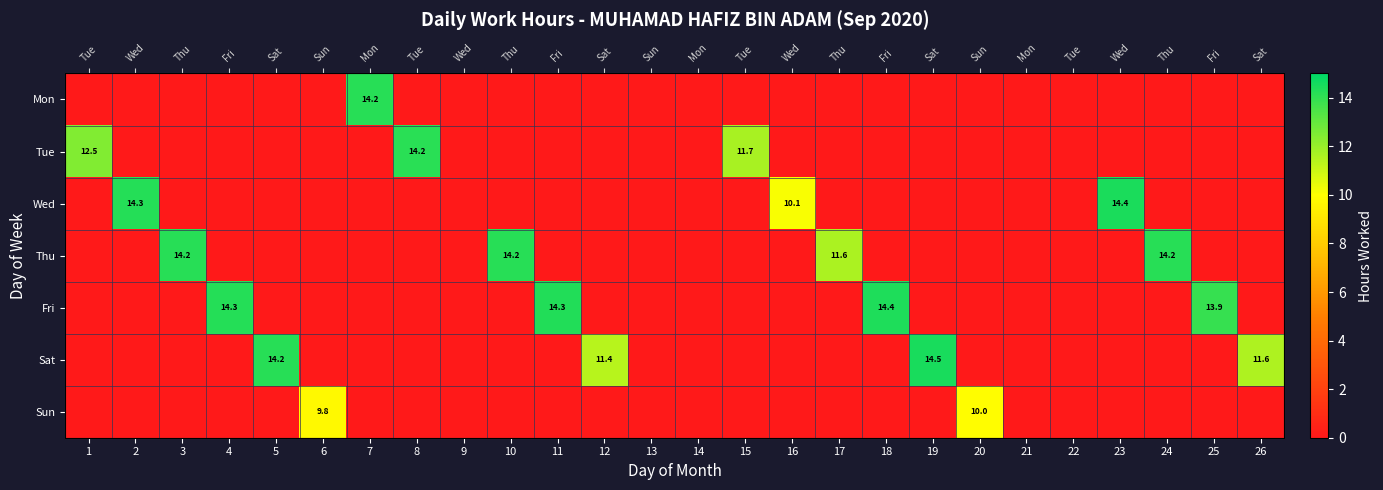

Is the value of Thu at 20 greater than the value of Wed at 21?

No